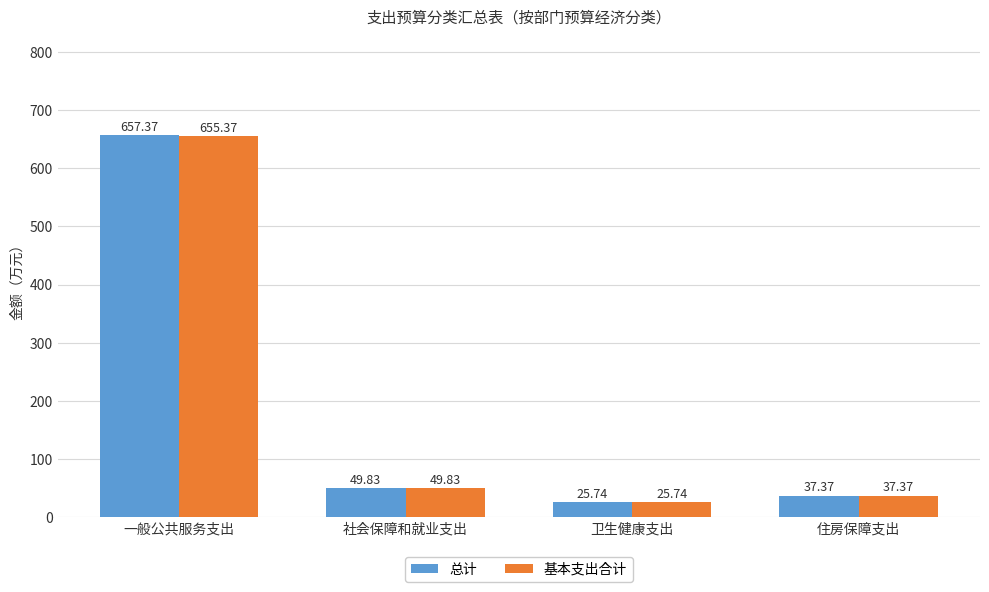

What is the sum of all 基本支出合计 values?

768.3